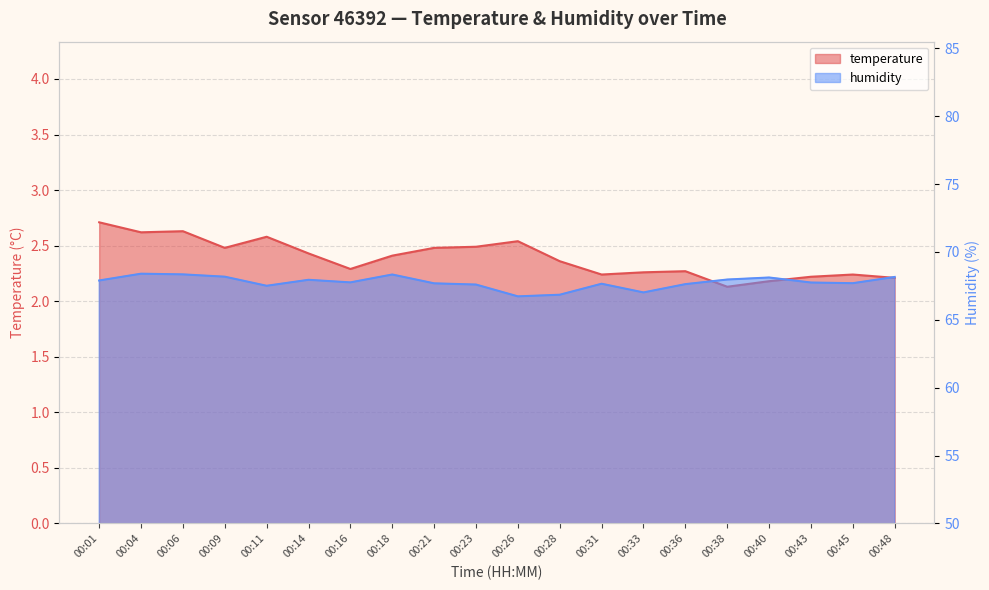

How many interior local peaks does the temperature series have?

5